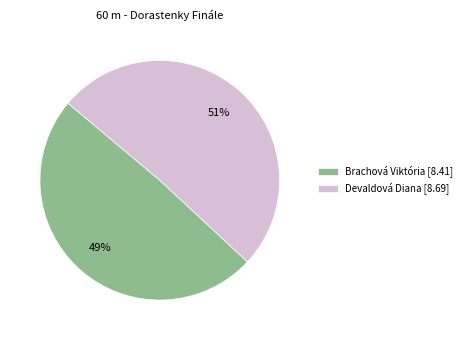

To the nearest percent, what percentage of the pie is Devaldová Diana?

51%